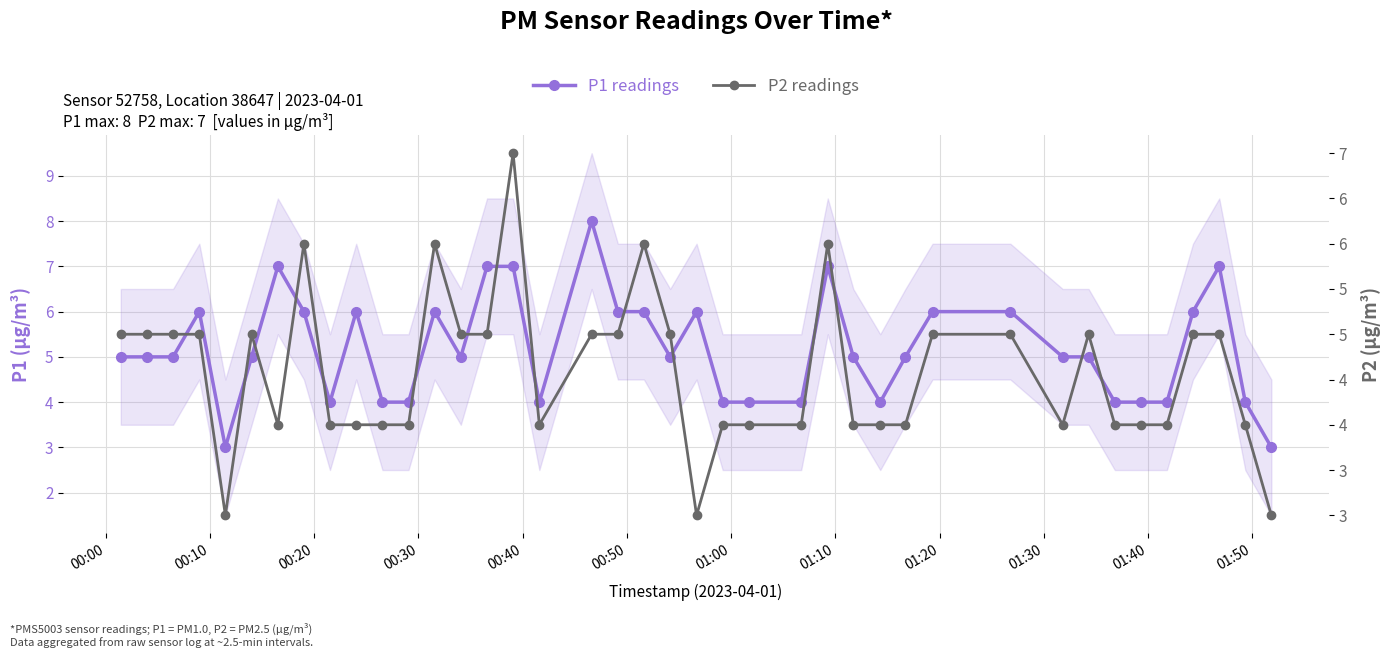

True or false: P1 and P2 cross at least once.

False